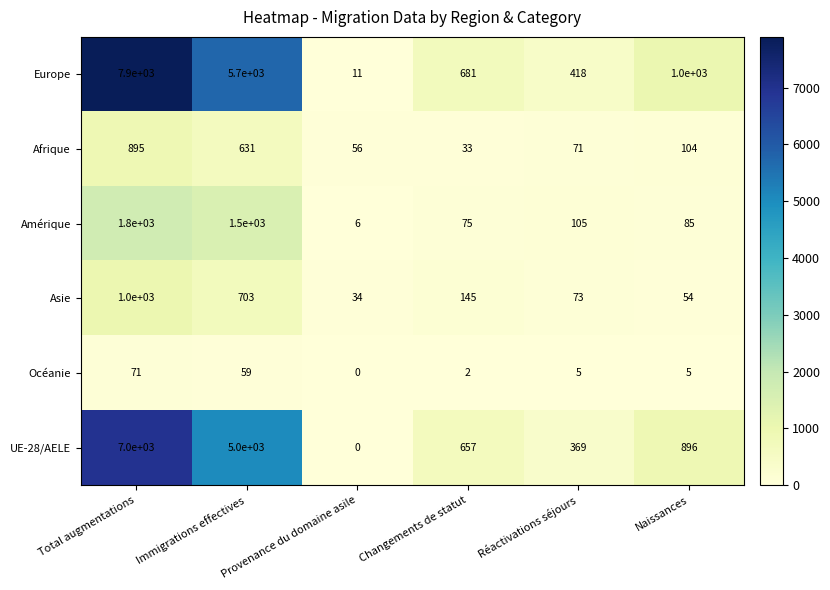

List the series in order of their peak value, highest first.

Europe, UE-28/AELE, Amérique, Asie, Afrique, Océanie